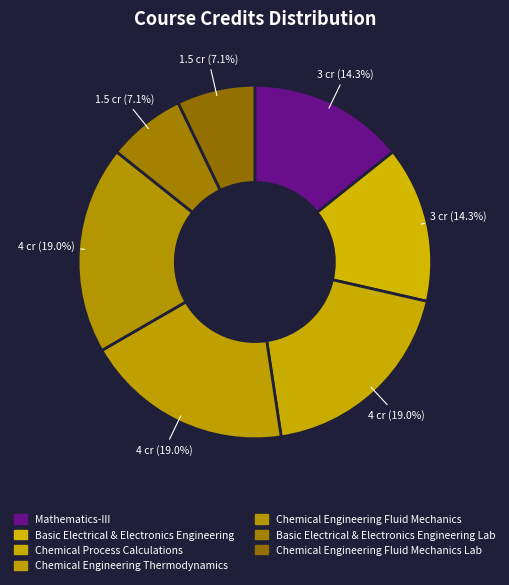

What percentage is NOT represented by Chemical Process Calculations?

81.0%